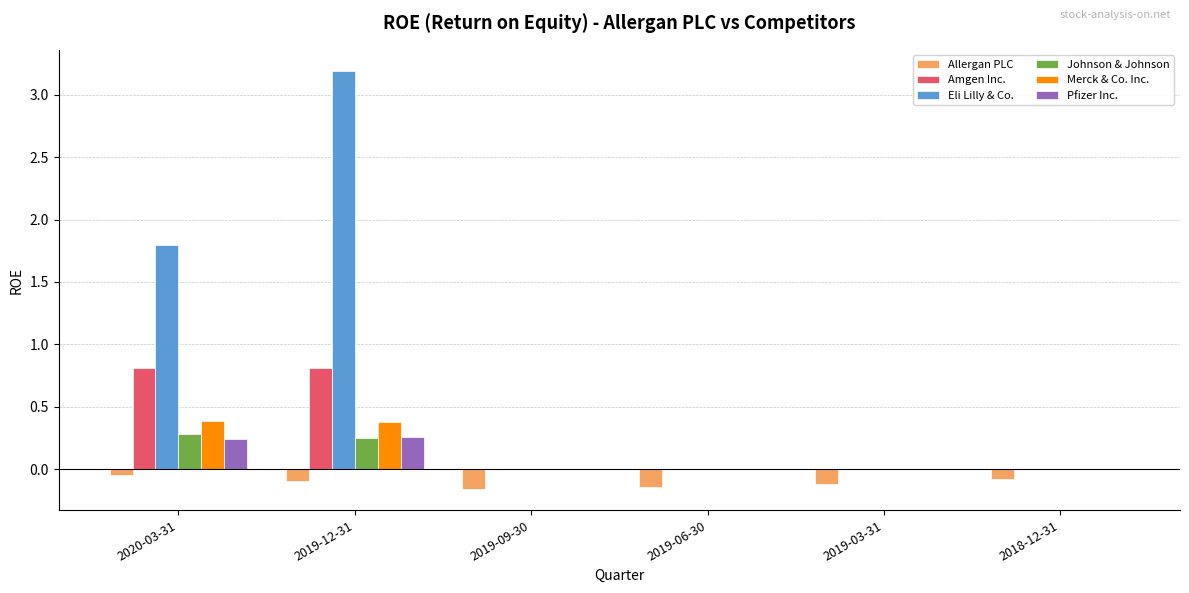

How many groups of bars are there?

6